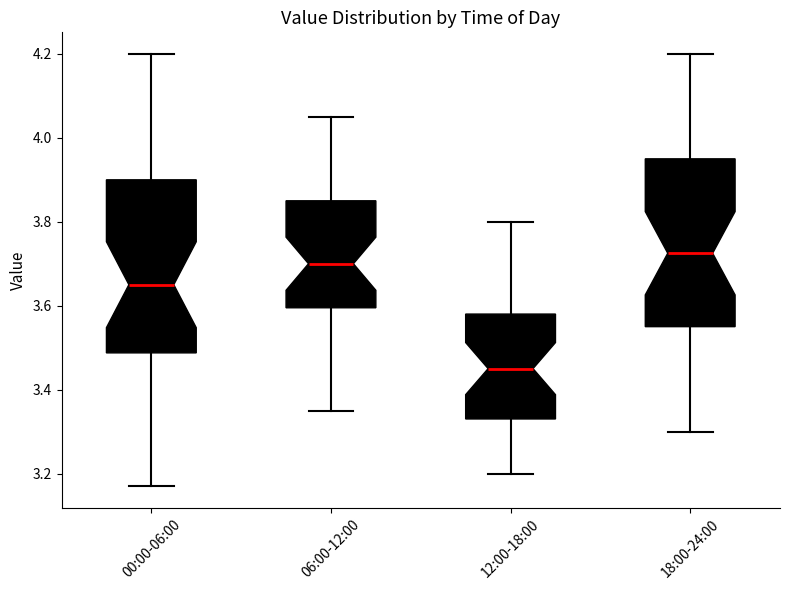

Reading left to right, read every box against the y-axis: the position of its median line, the range the box covers, and the ends of its whiskers. The values are not printed on the chart, so give them approximately, as read against the axis.

00:00-06:00: median 3.66, box 3.48 to 3.90, whiskers 3.18 to 4.20
06:00-12:00: median 3.70, box 3.60 to 3.86, whiskers 3.36 to 4.06
12:00-18:00: median 3.46, box 3.34 to 3.58, whiskers 3.20 to 3.80
18:00-24:00: median 3.72, box 3.56 to 3.96, whiskers 3.30 to 4.20